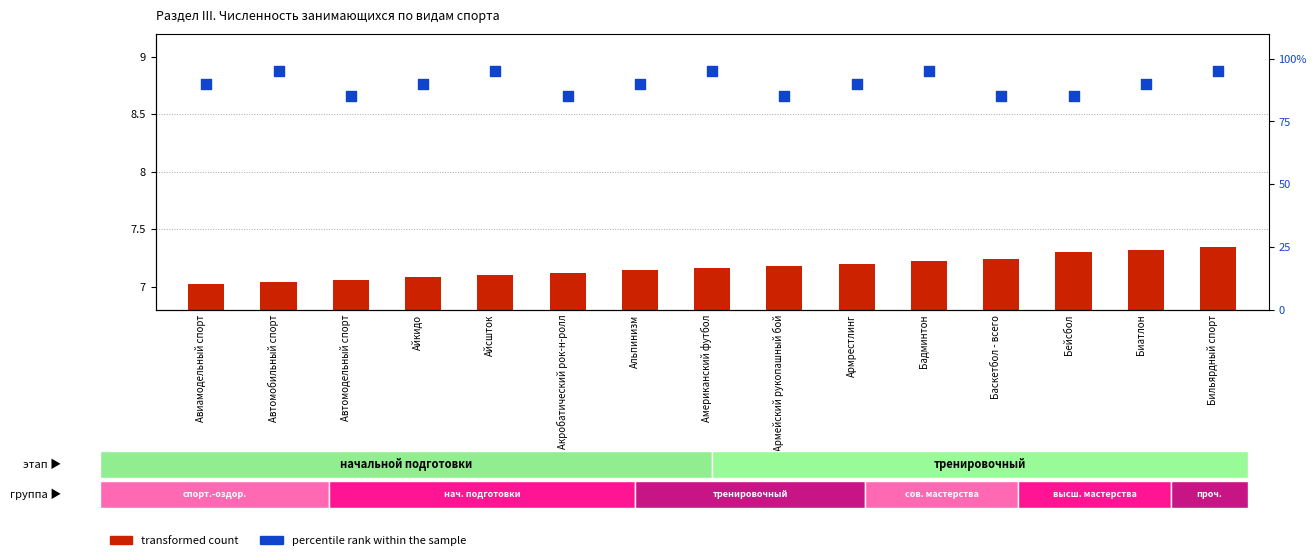

At how many categories does at least one series exceed 60?

15